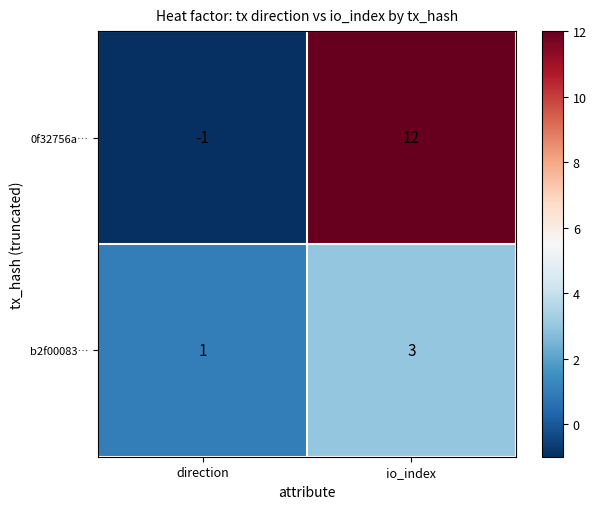

At which category does the chart reach its peak across all series?

io_index